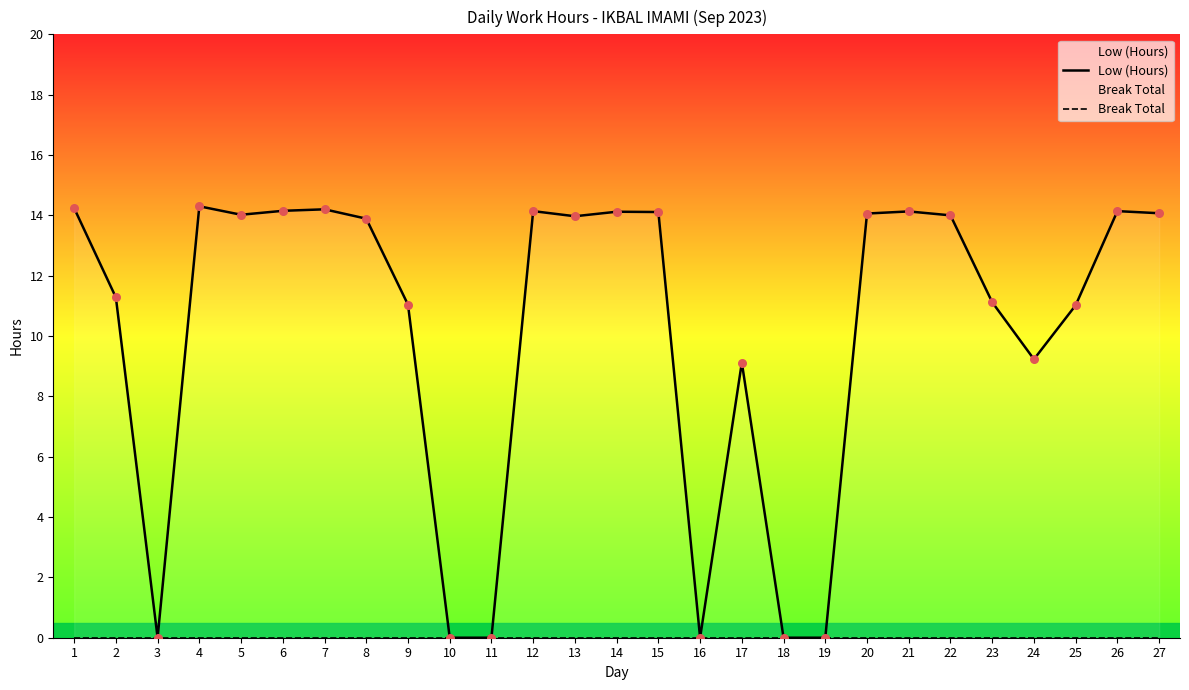

Which series reaches the maximum Y coordinate?

Low (Hours)